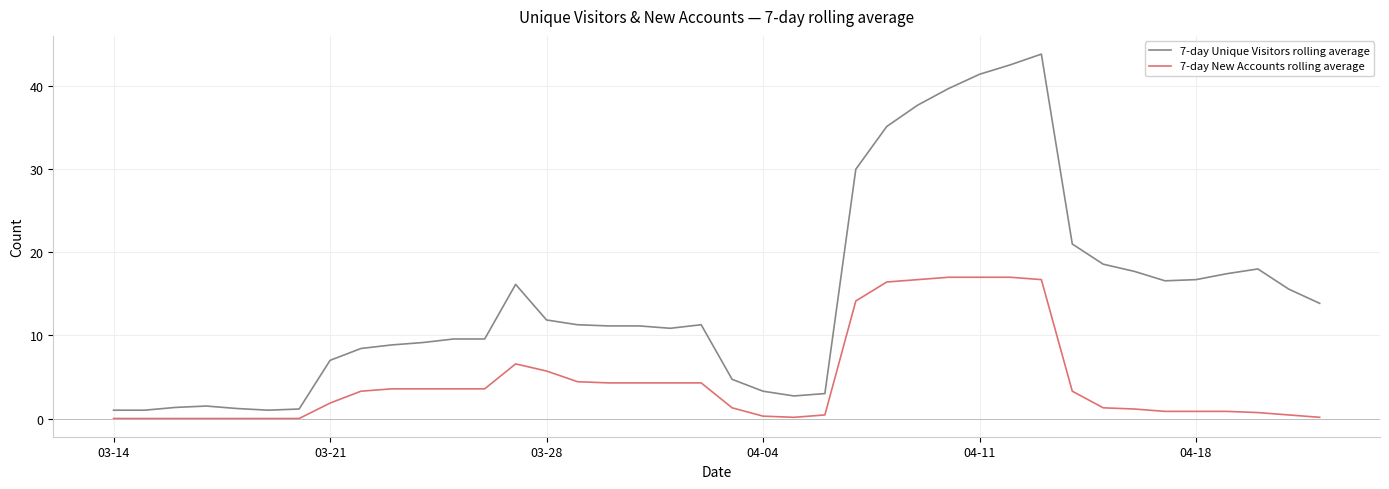

Which series has the largest total across all categories?

7-day Unique Visitors rolling average